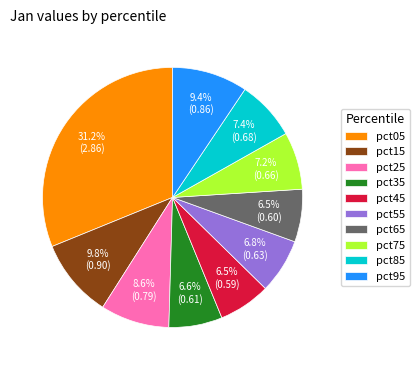

Which slice is the largest?

pct05